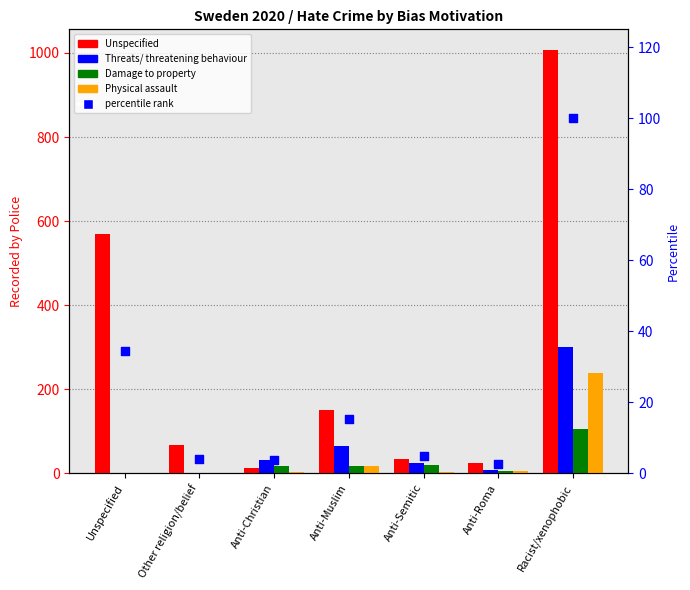

At which category is the sum across all series the highest?

Racist/xenophobic